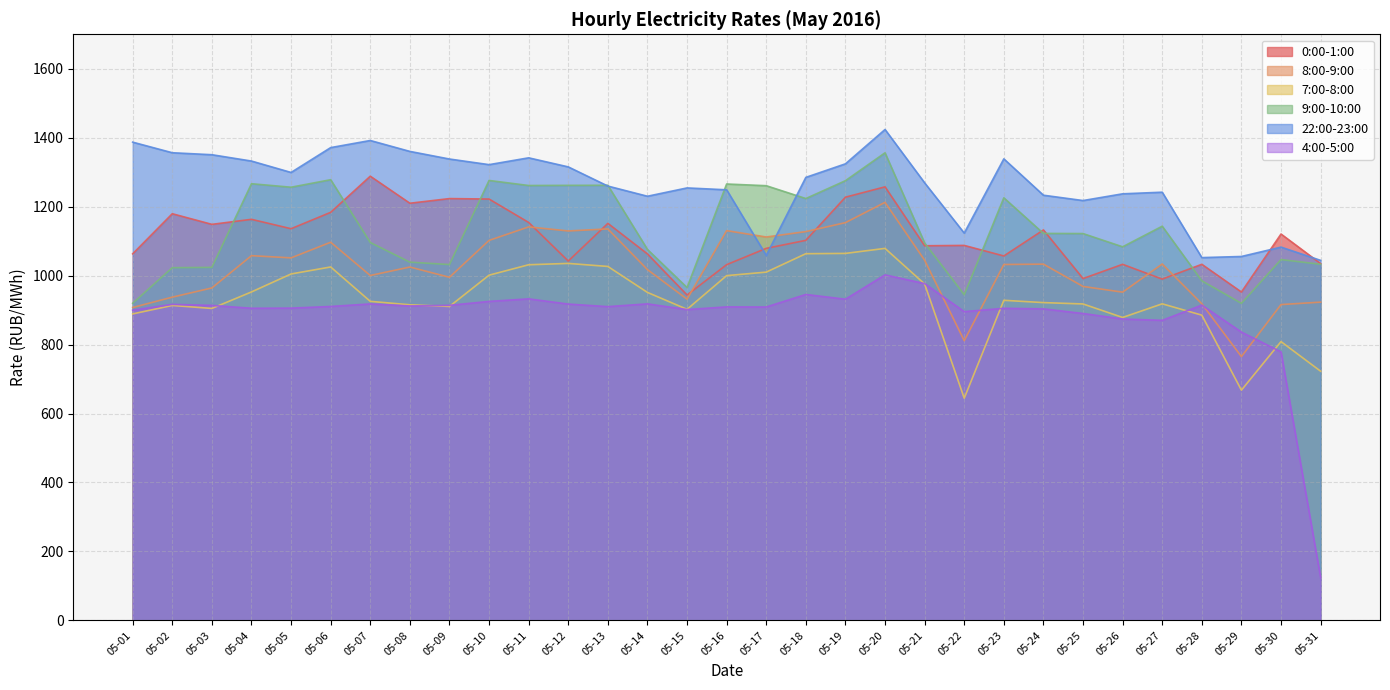

Rank the categories by 7:00-8:00 value from highest to lowest.

05-20, 05-19, 05-18, 05-12, 05-11, 05-13, 05-06, 05-17, 05-05, 05-10, 05-16, 05-21, 05-04, 05-14, 05-23, 05-07, 05-24, 05-27, 05-25, 05-08, 05-02, 05-09, 05-03, 05-15, 05-01, 05-28, 05-26, 05-30, 05-31, 05-29, 05-22